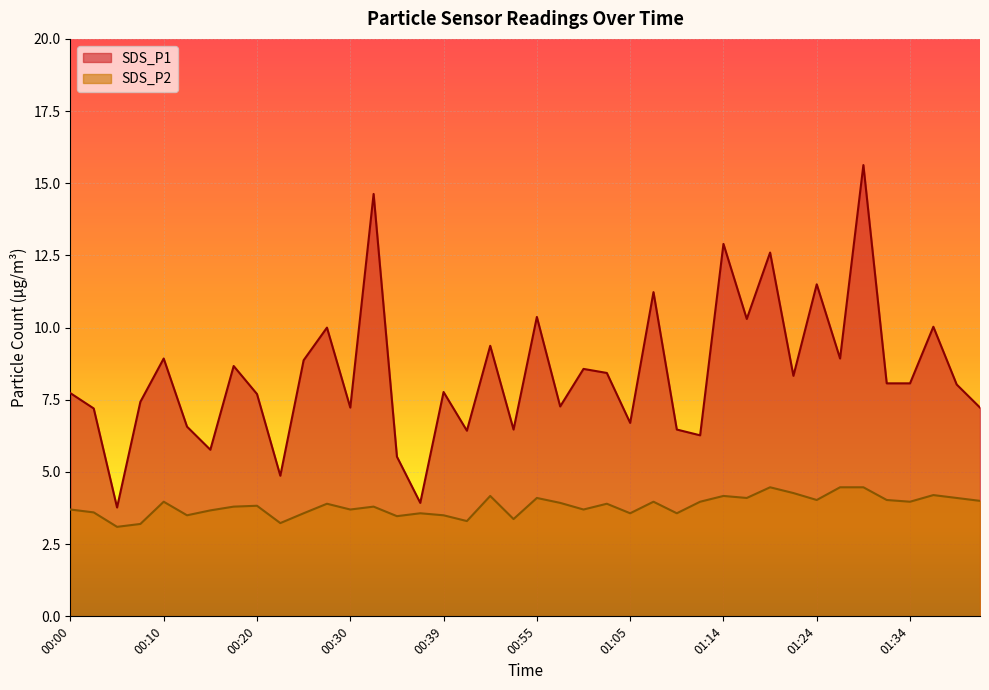

What is the total value across all series at 00:12?

10.1